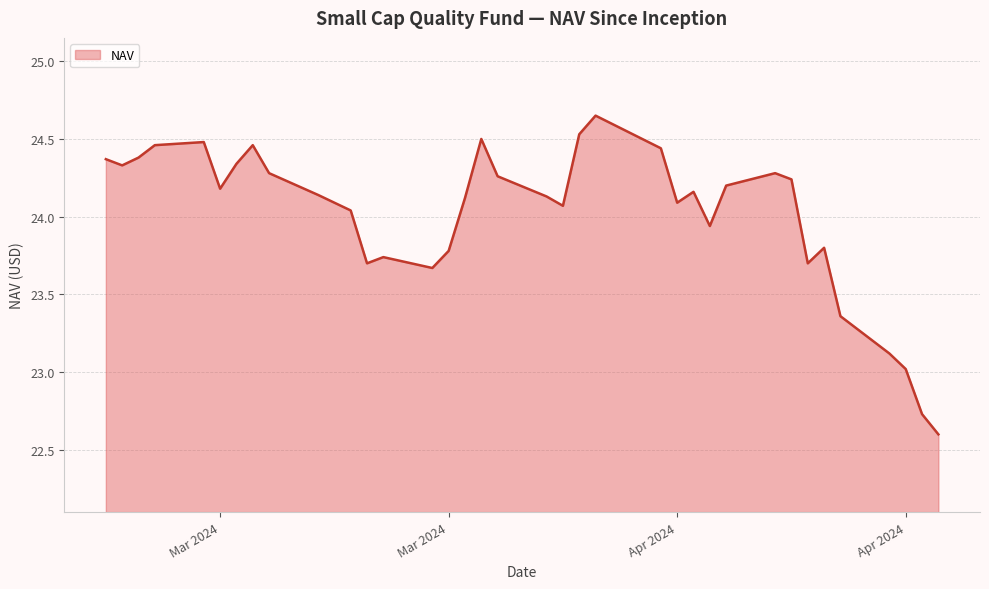

What is the smallest value displayed?

22.6